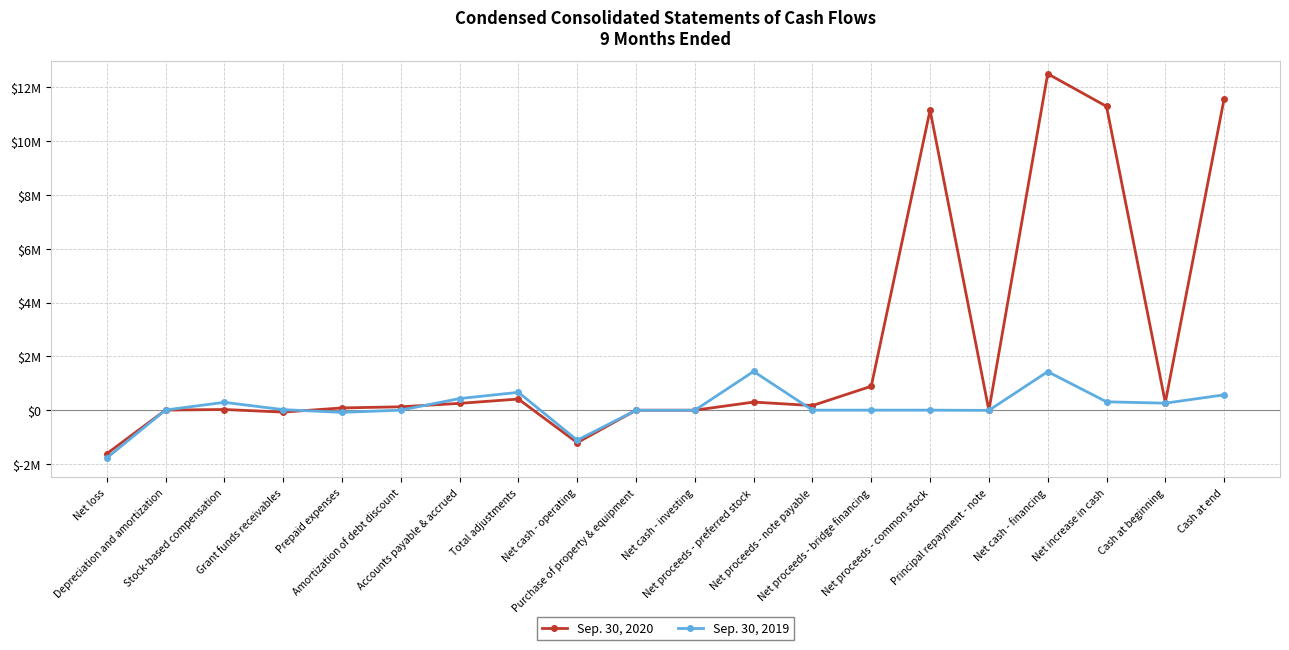

True or false: Sep. 30, 2020 has more than 2 interior local peaks.

True